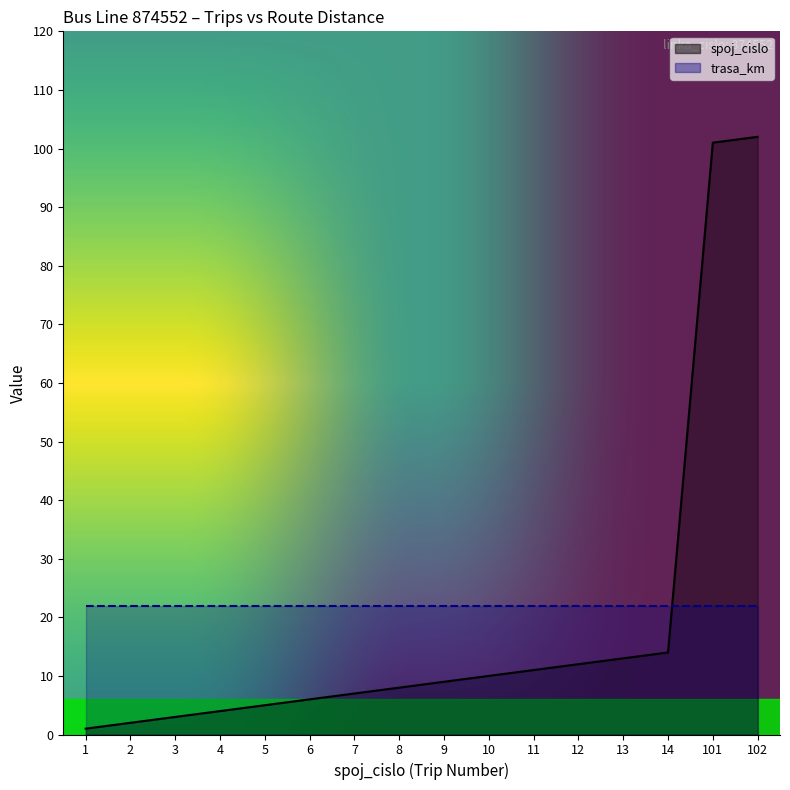

How many categories are shown in the chart?

16